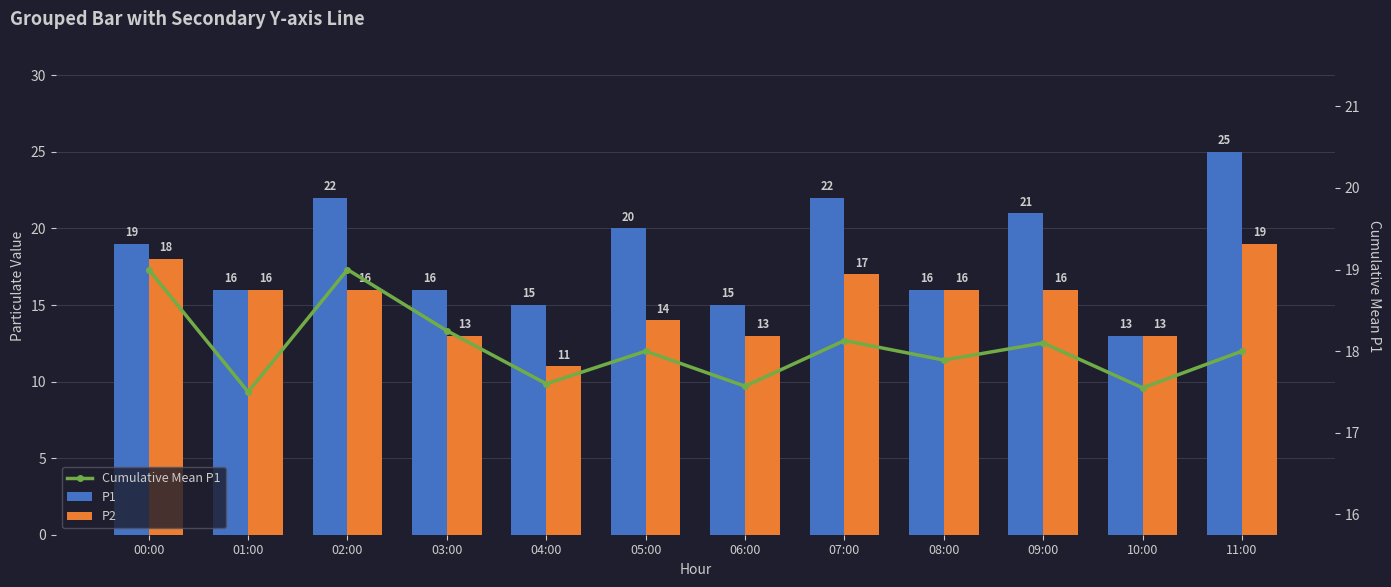

The P2 series shows 28.1 at 01:00. True or false?

False